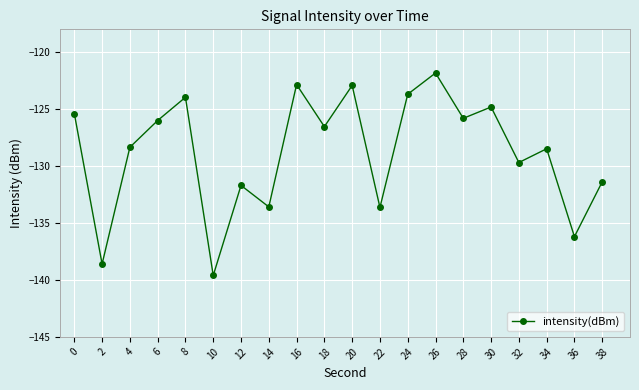

What is the value of the 15th point from the left?

-125.8